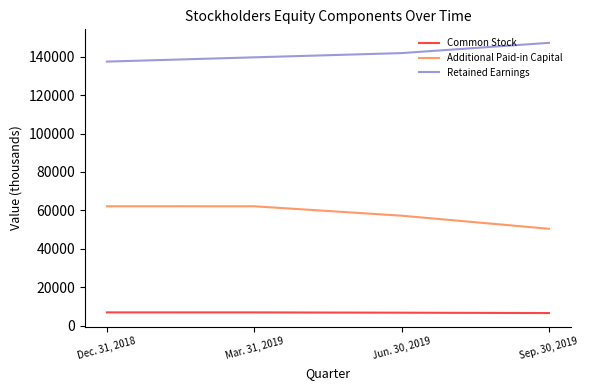

What is the difference between the Retained Earnings values at Dec. 31, 2018 and Sep. 30, 2019?

9765